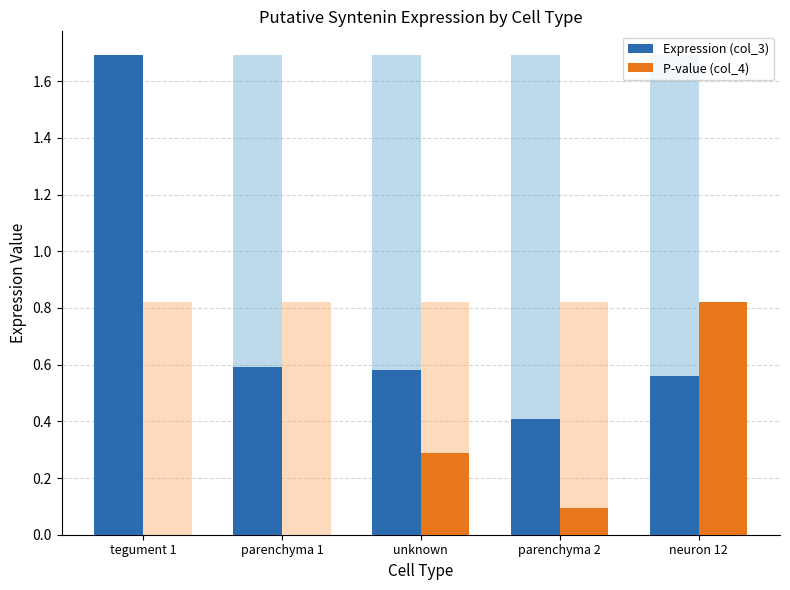

List the labels in order of P-value (col_4) value, largest first.

neuron 12, unknown, parenchyma 2, tegument 1, parenchyma 1